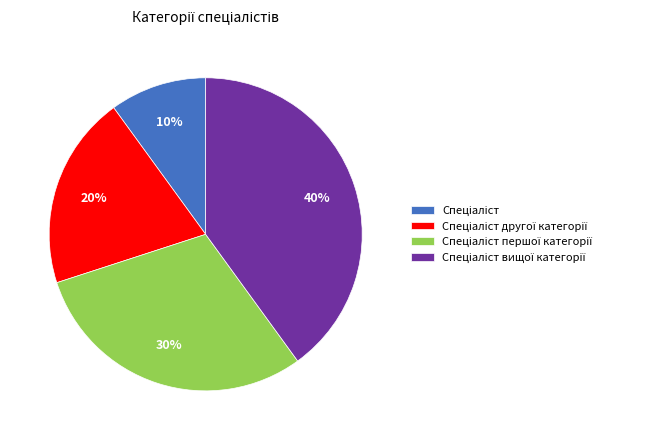

To the nearest percent, what is the average slice percentage?

25%